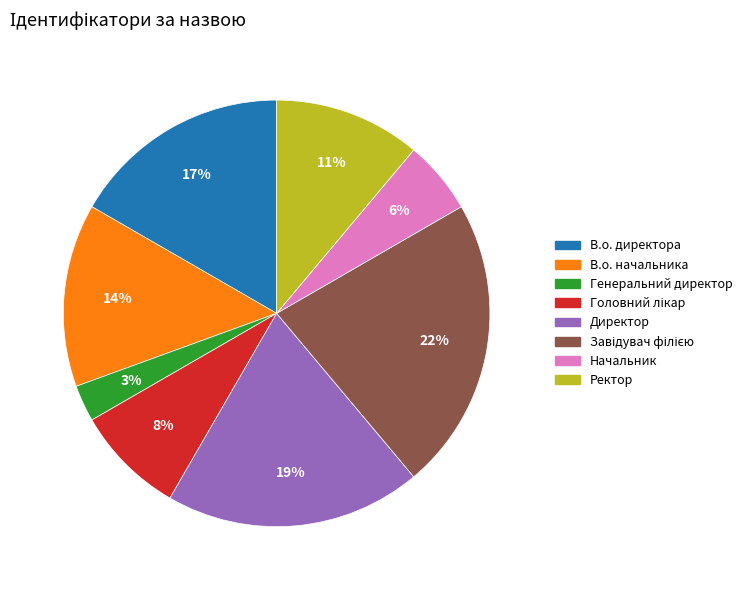

Is it true that Генеральний директор is 3% of the pie?

True